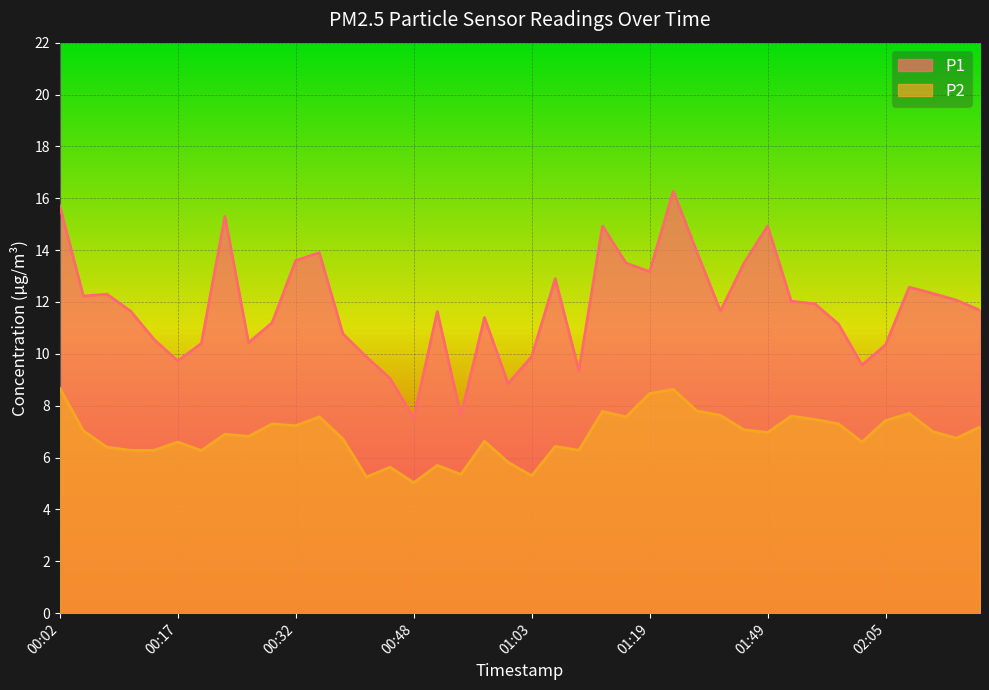

True or false: P1 has a value of 9.9 at 00:42.

True